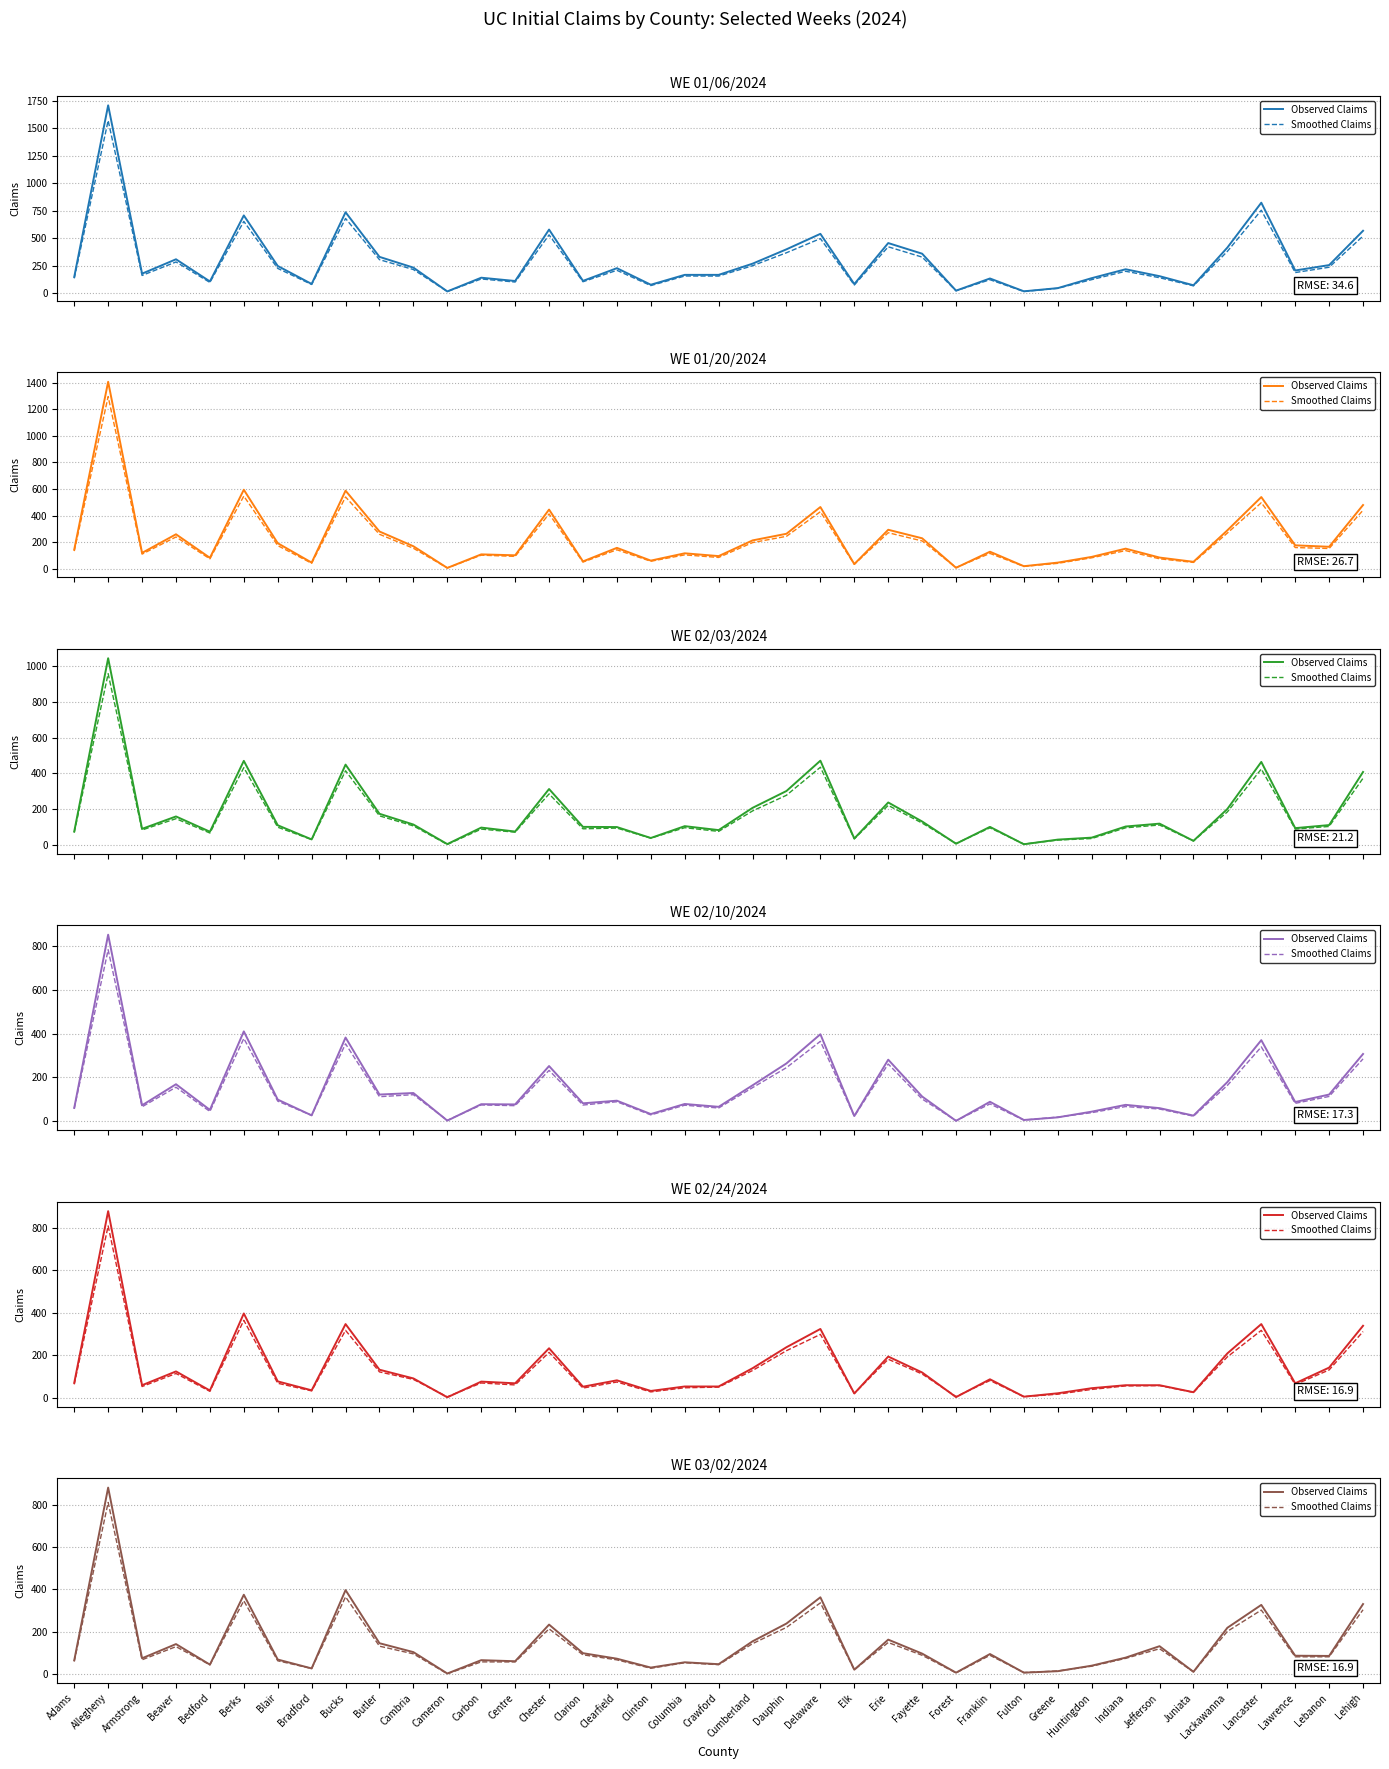

The value of Smoothed Claims at Forest is 1.1. True or false?

False